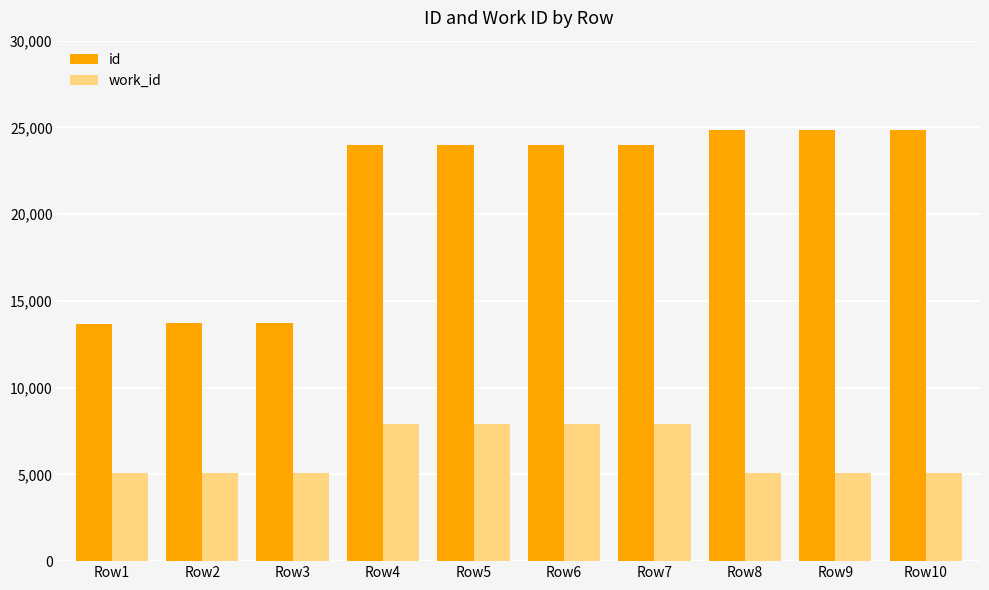

What is the difference between the highest and lowest values at Row1?

8603